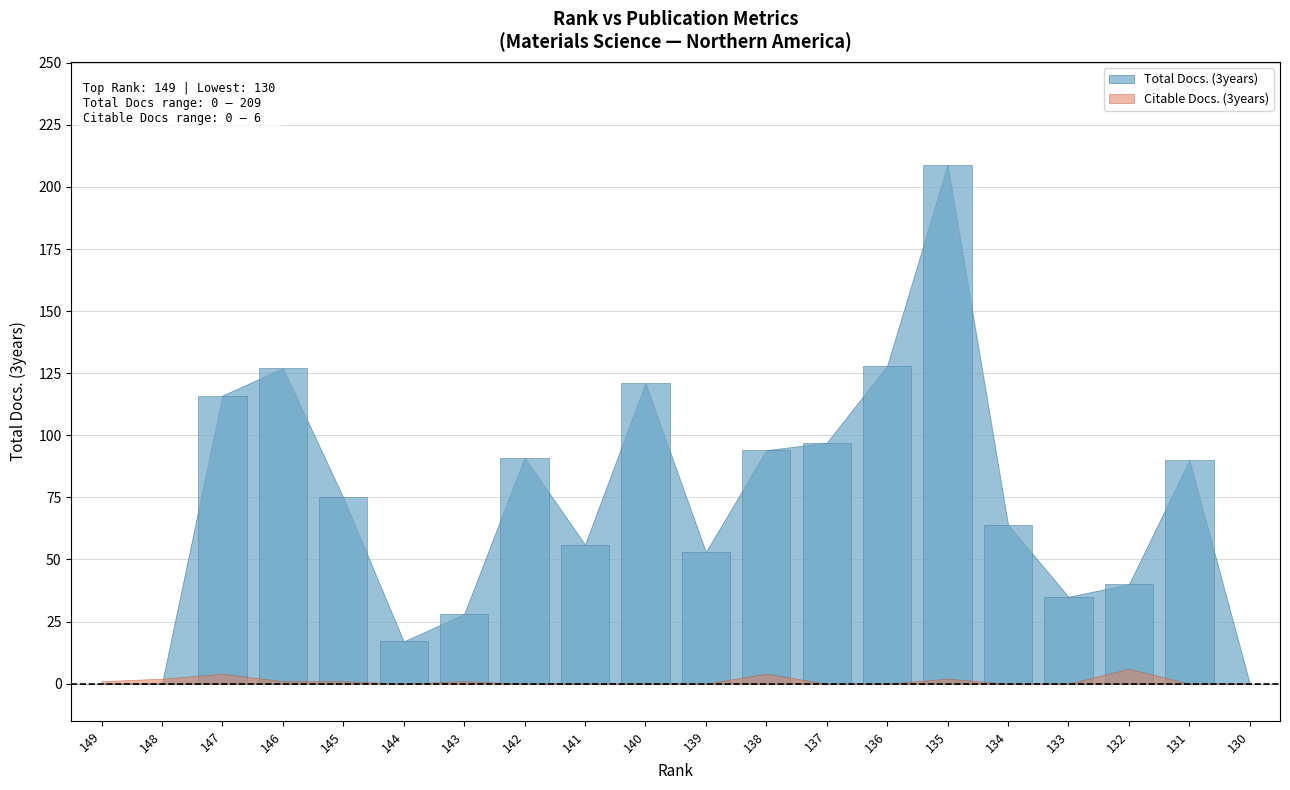

What is the change in value from 134 to 130?

-64